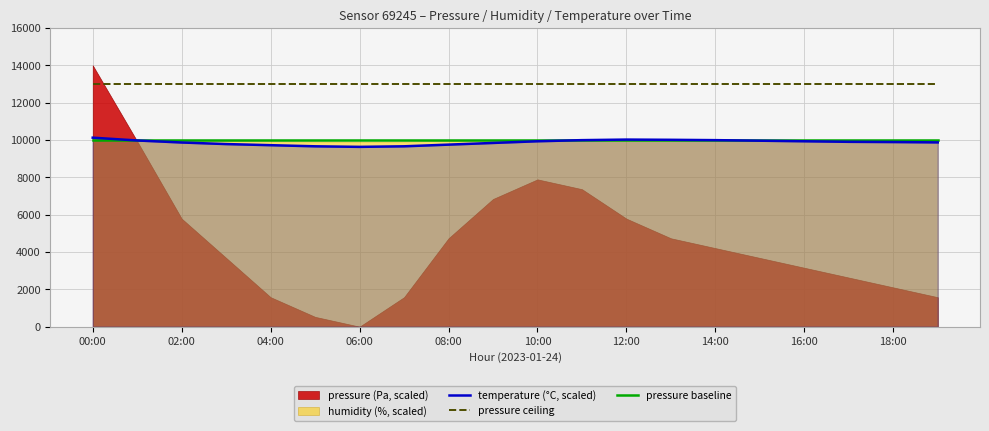

True or false: temperature (°C, scaled) and pressure ceiling intersect in this chart.

False